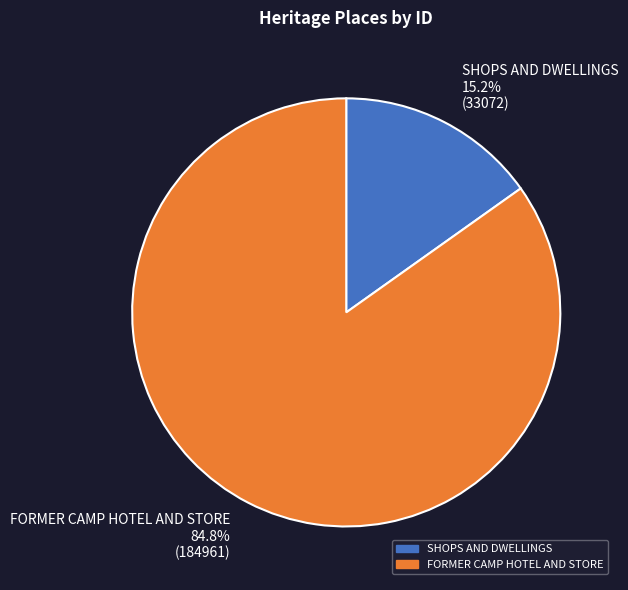

What is the largest slice in the pie chart?

FORMER CAMP HOTEL AND STORE